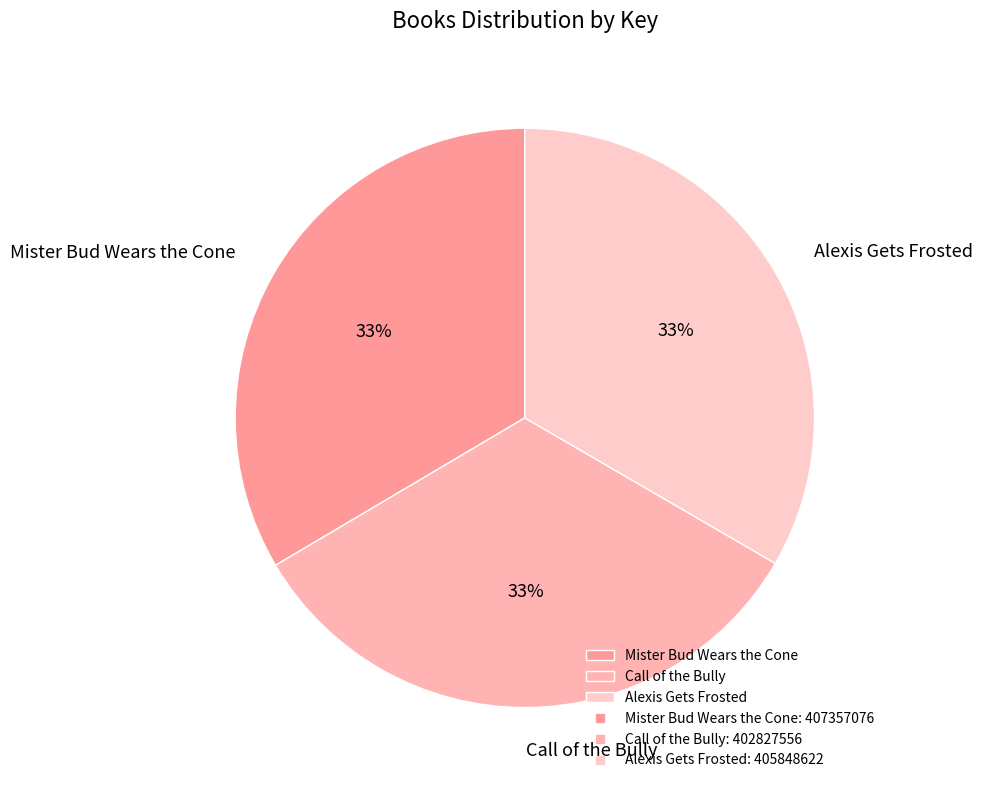

What is the ratio of the value at Call of the Bully to the value at Mister Bud Wears the Cone?

1.0